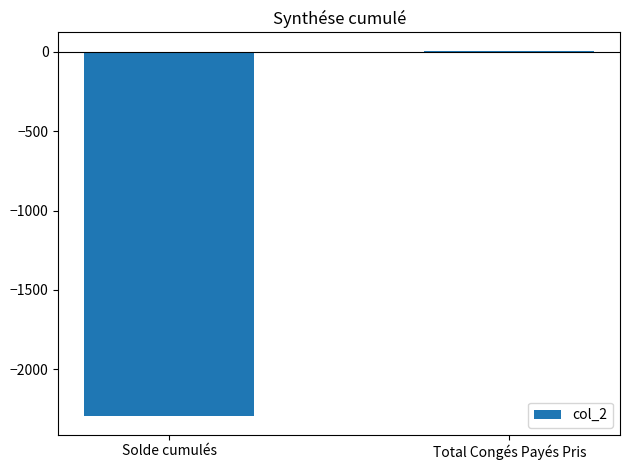

List the labels in order of value, largest first.

Total Congés Payés Pris, Solde cumulés